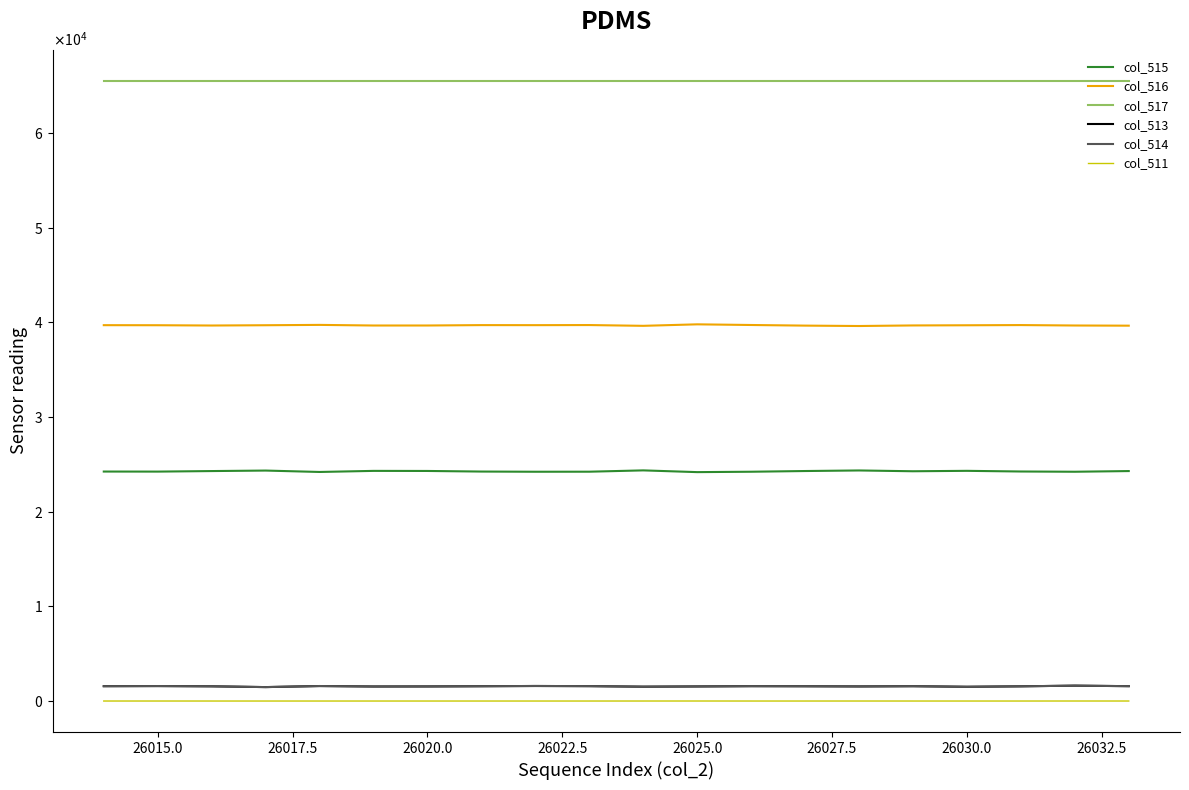

What are all the series names shown in the legend?

col_515, col_516, col_517, col_513, col_514, col_511